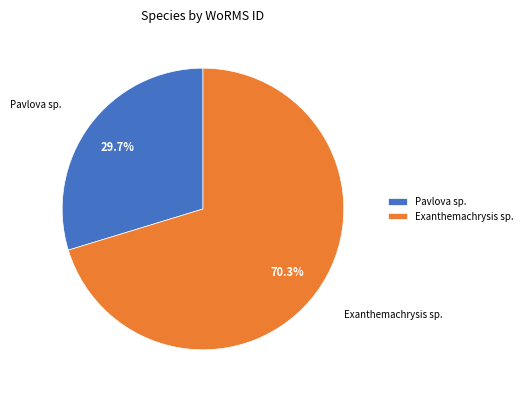

Combined, what portion of the pie is Exanthemachrysis sp. and Pavlova sp.?

100.0%